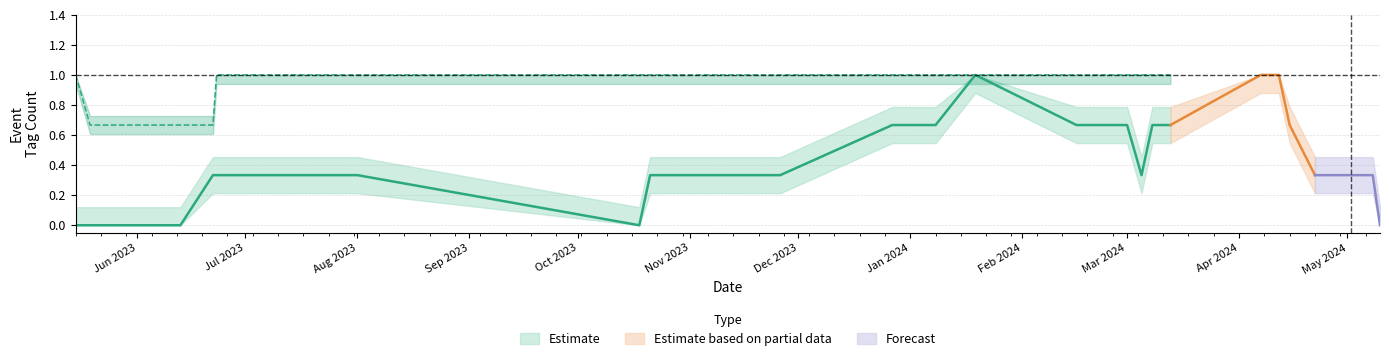

Does the chart have visible grid lines?

Yes